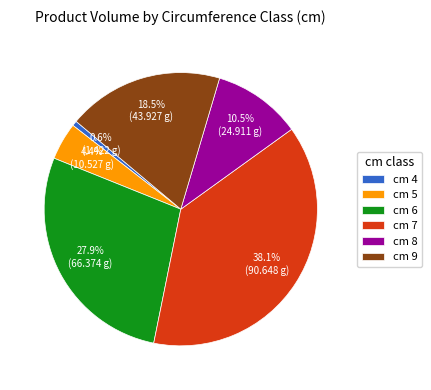

How much of the chart is everything except cm 9?

81.5%